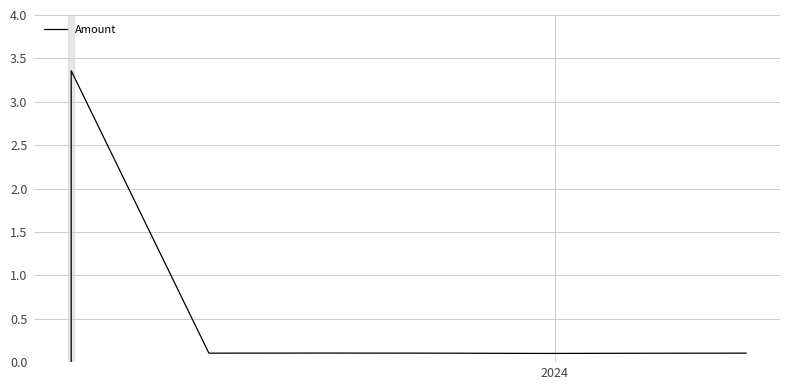

The chart shows a value of 0.1 at 3. True or false?

False